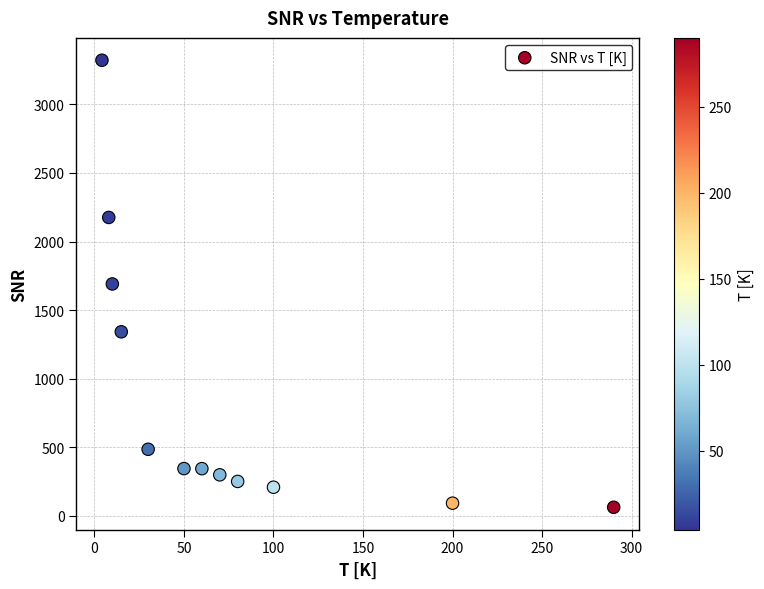

What is the average Y value?

885.1